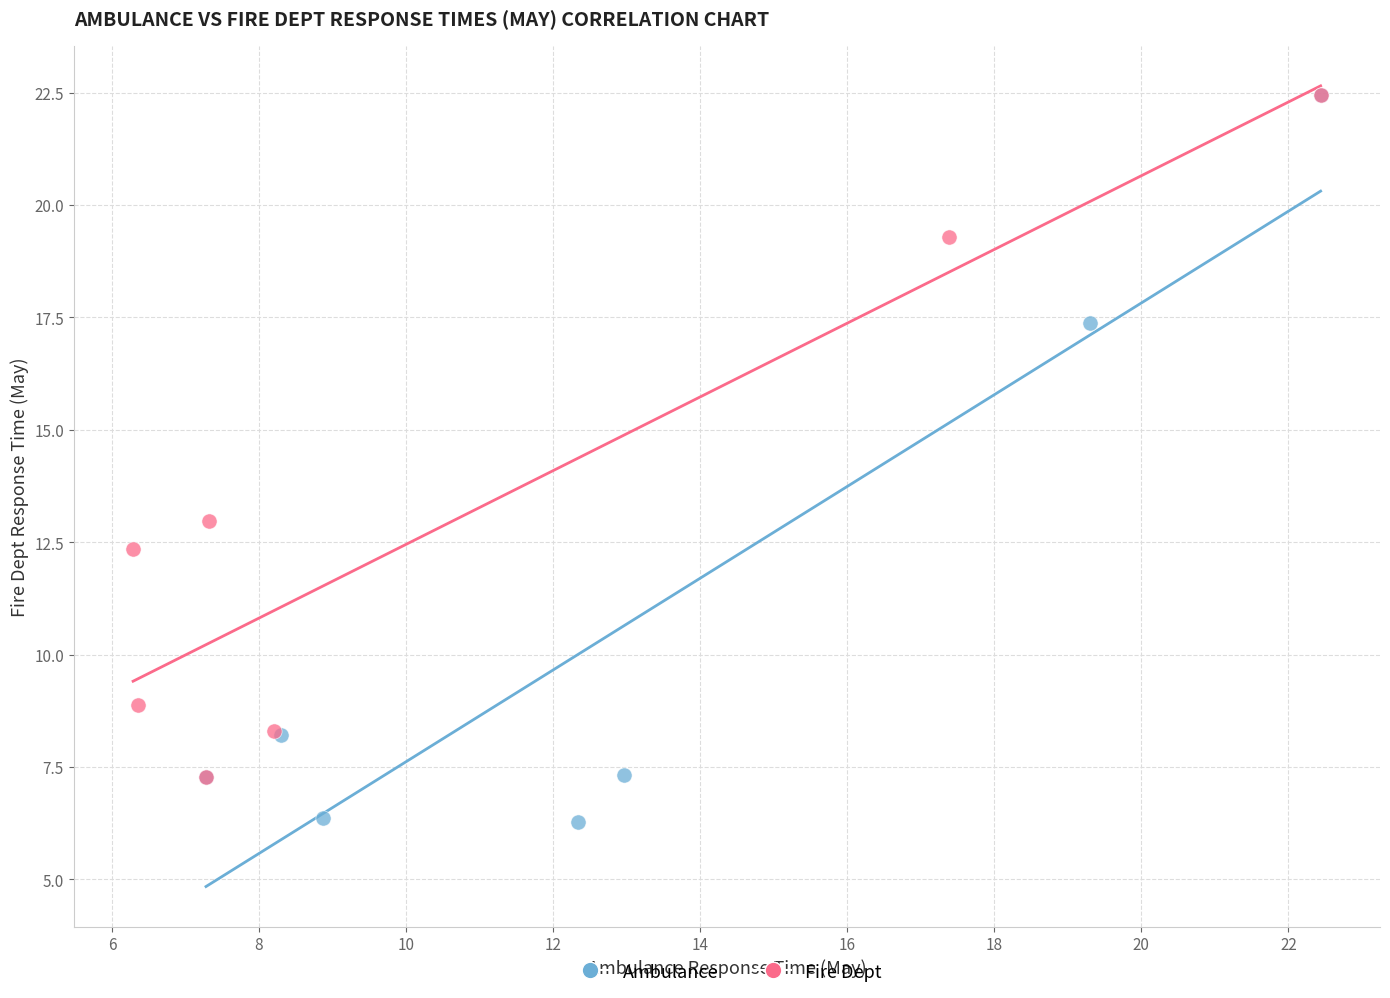

Which series reaches the minimum Y coordinate?

Ambulance